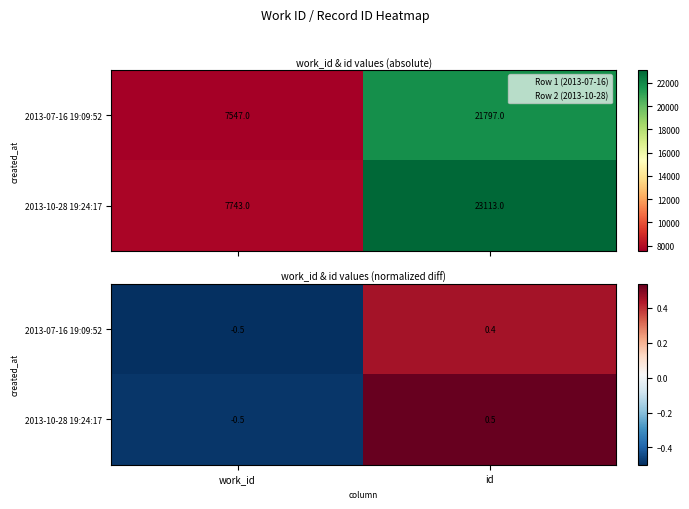

What is the minimum value for 2013-07-16 19:09:52?

-0.5